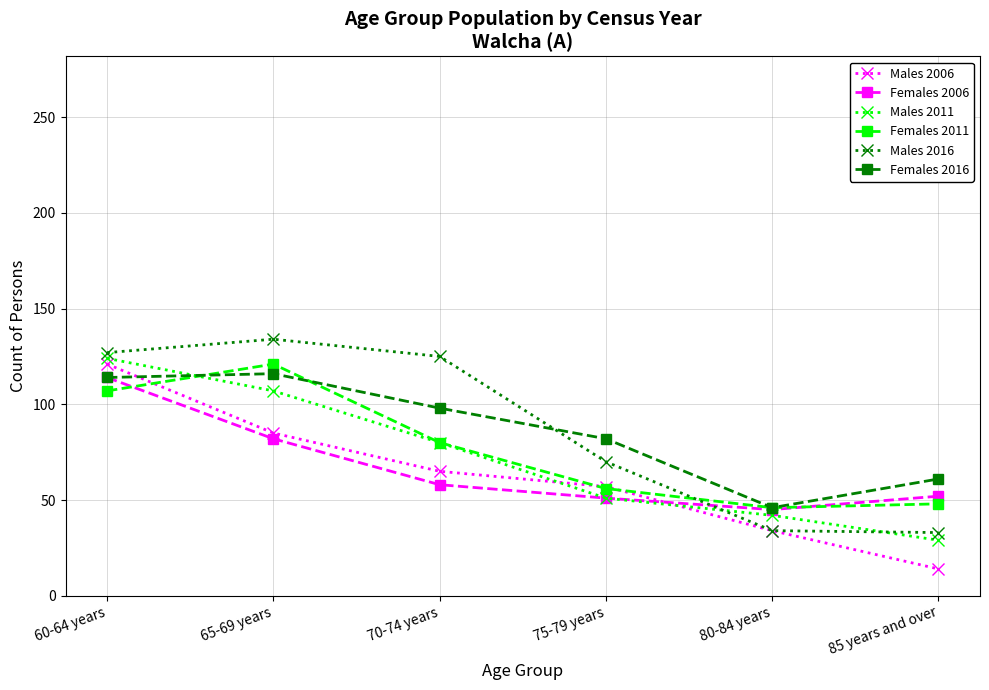

How many categories are shown in the chart?

6